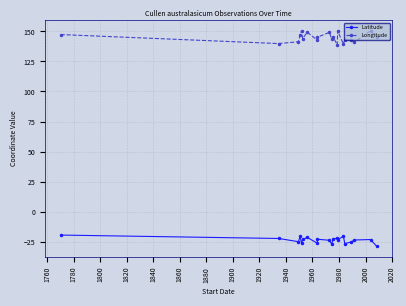

Rank the series by their maximum value, from highest to lowest.

Longitude, Latitude